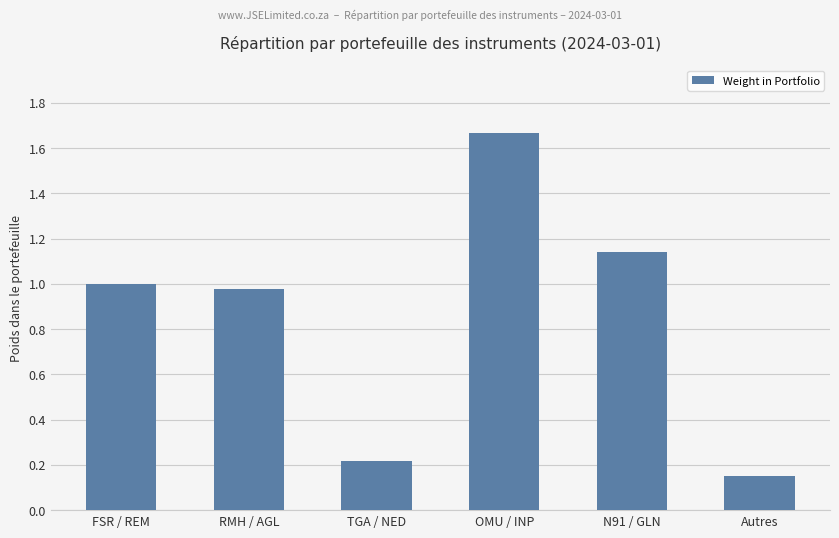

Is it true that the value at TGA / NED is 0.2?

True